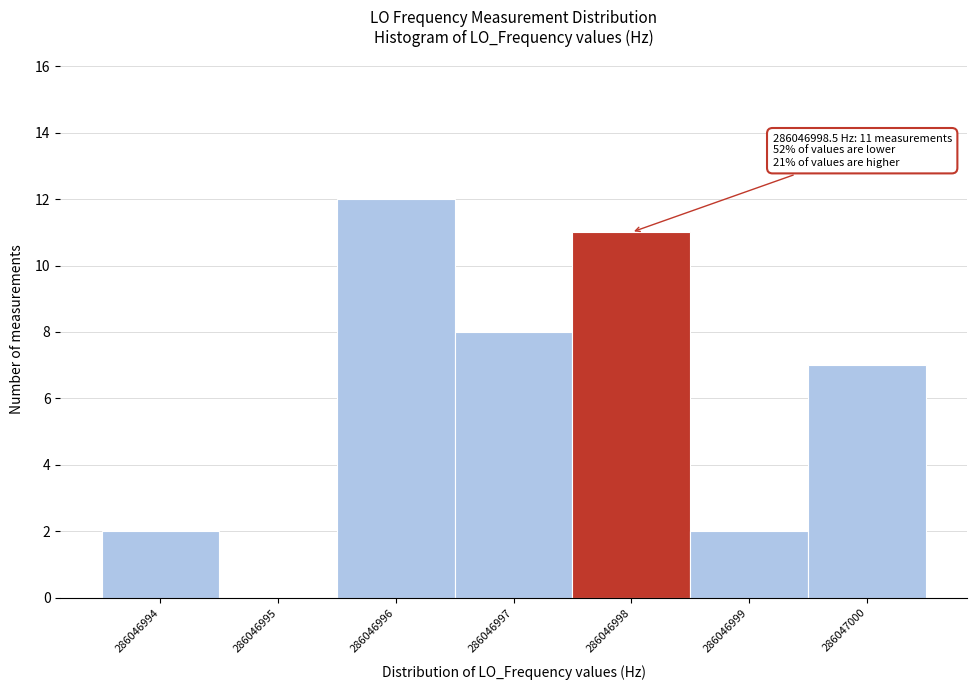

Reading left to right, transcribe all the data shown in this chart.

286046994=2	286046995=0	286046996=12	286046997=8	286046998=11	286046999=2	286047000=7